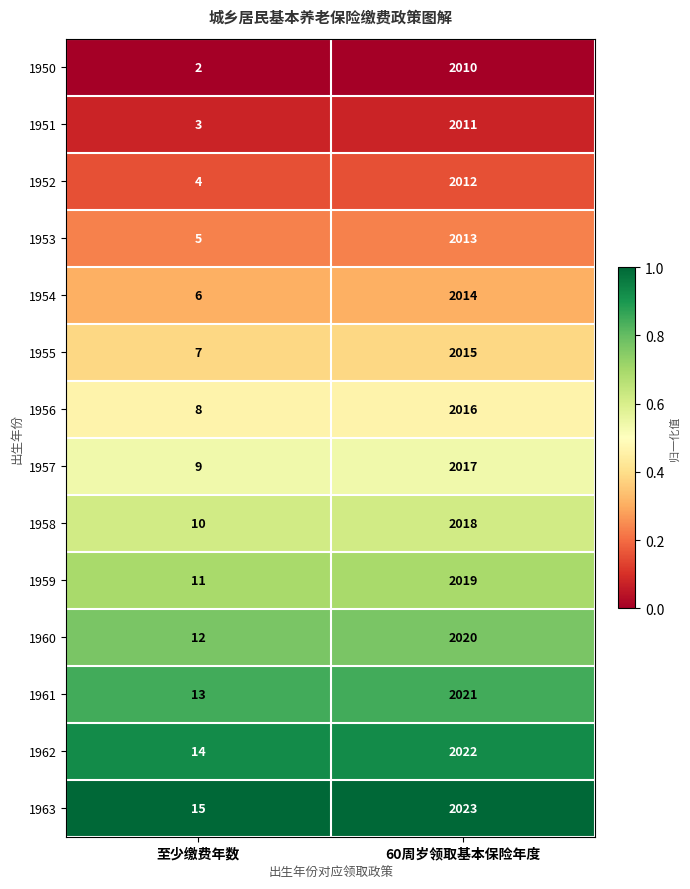

At which category does the chart reach its minimum across all series?

至少缴费年数